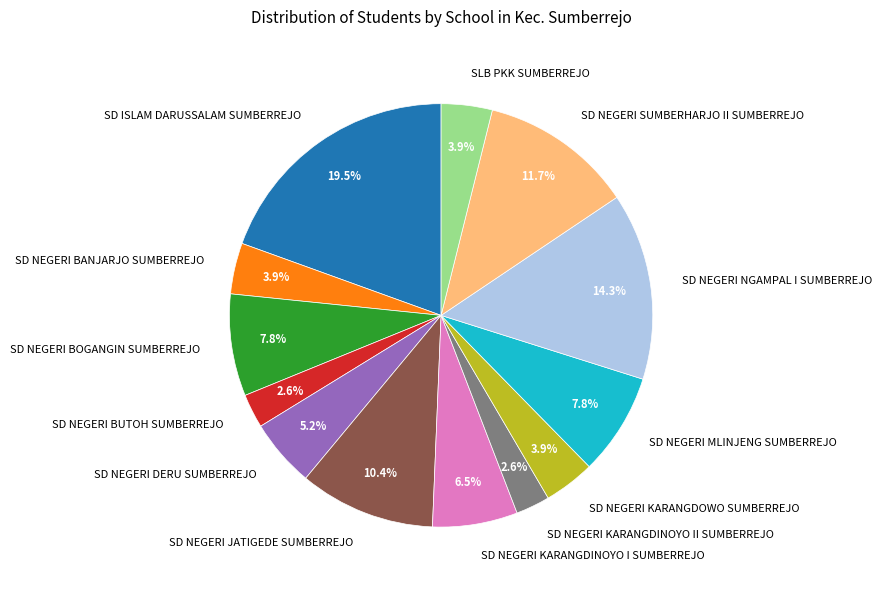

How many segments does this pie chart have?

13